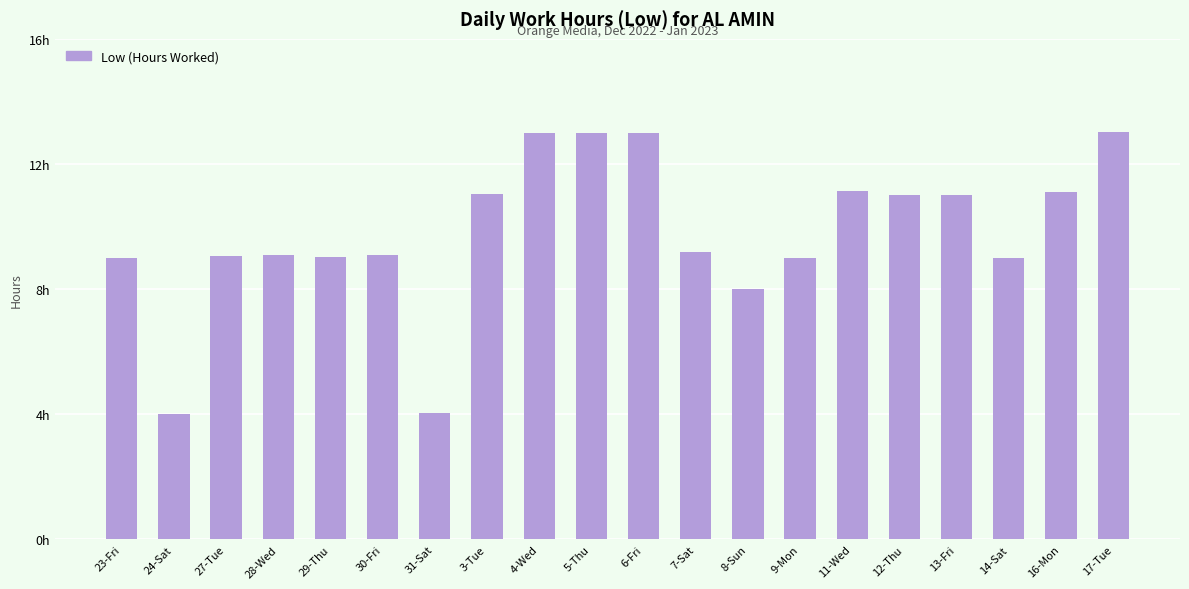

What is the difference between the second highest and minimum values?

9.0